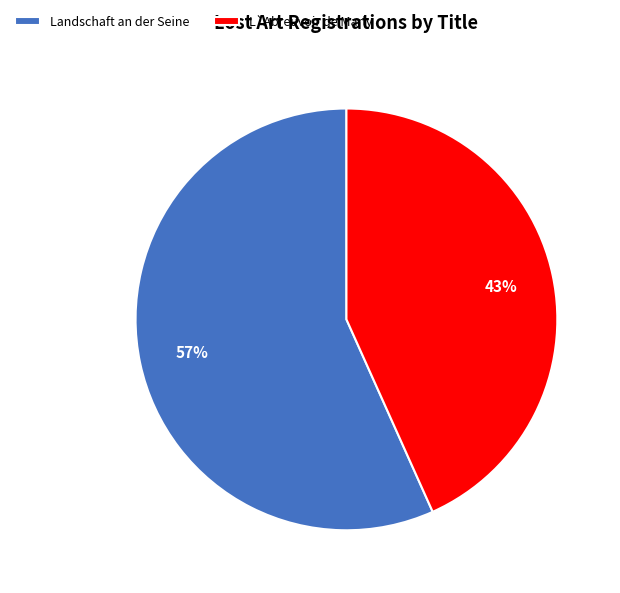

Combined, do L`Abreuvoir de Marly and Landschaft an der Seine account for over 50%?

Yes